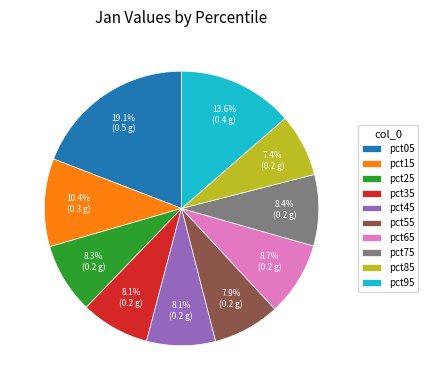

Which slice is the largest?

pct05